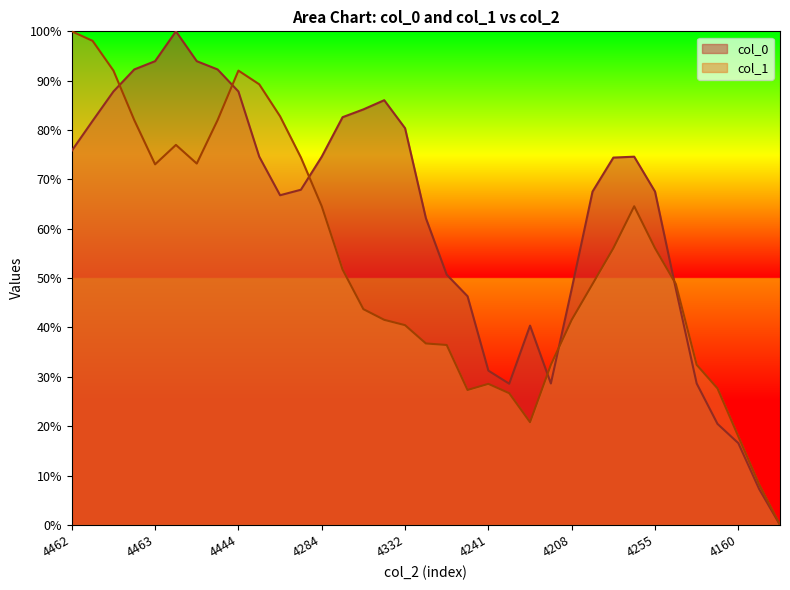

True or false: col_0 and col_1 cross at least once.

True